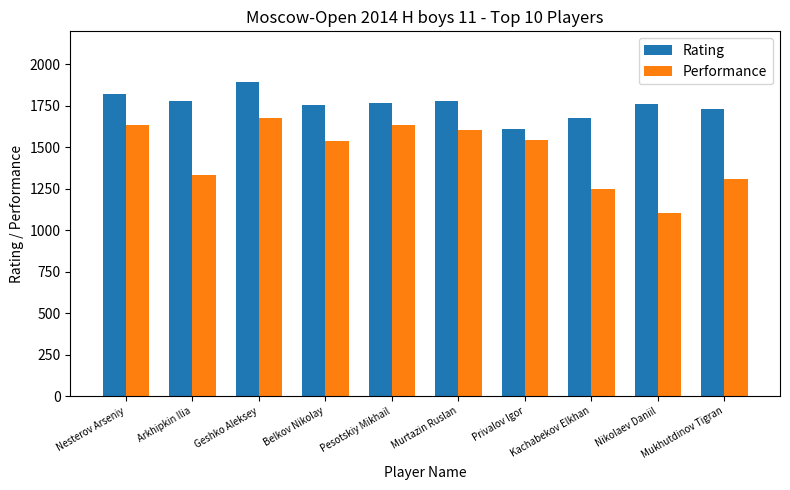

What is the difference between the Performance values at Arkhipkin Ilia and Geshko Aleksey?

346